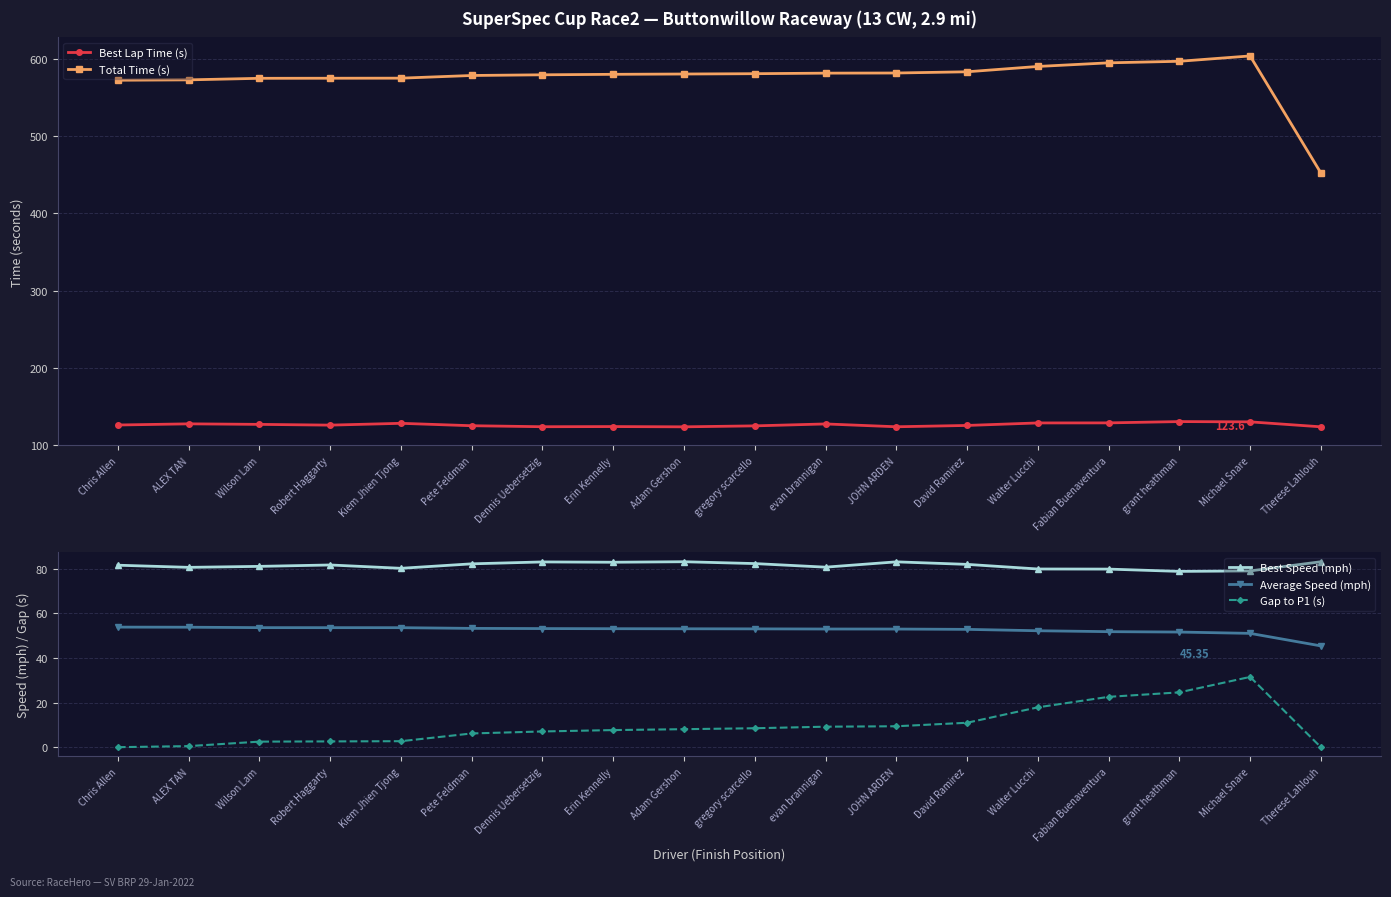

Is this an area chart (filled region under the line)?

No